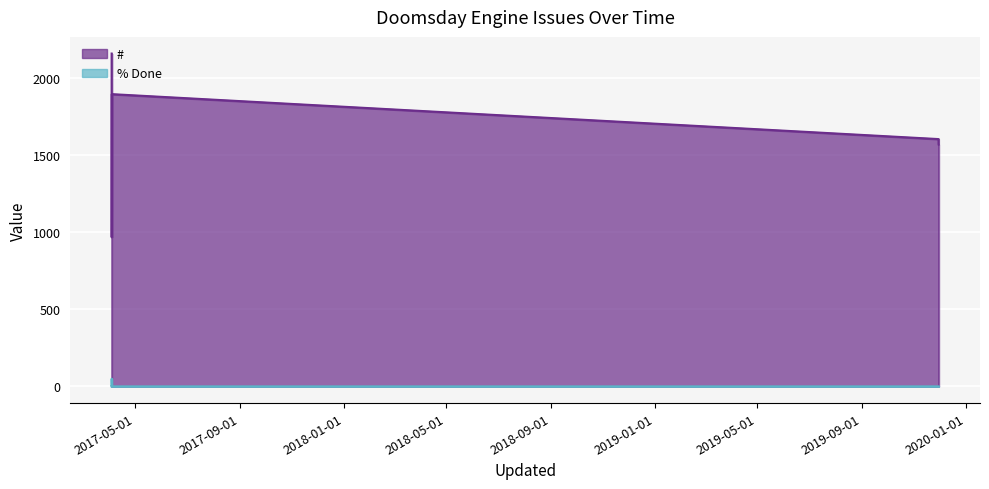

At which category does the chart reach its peak across all series?

2017-04-03 13:30